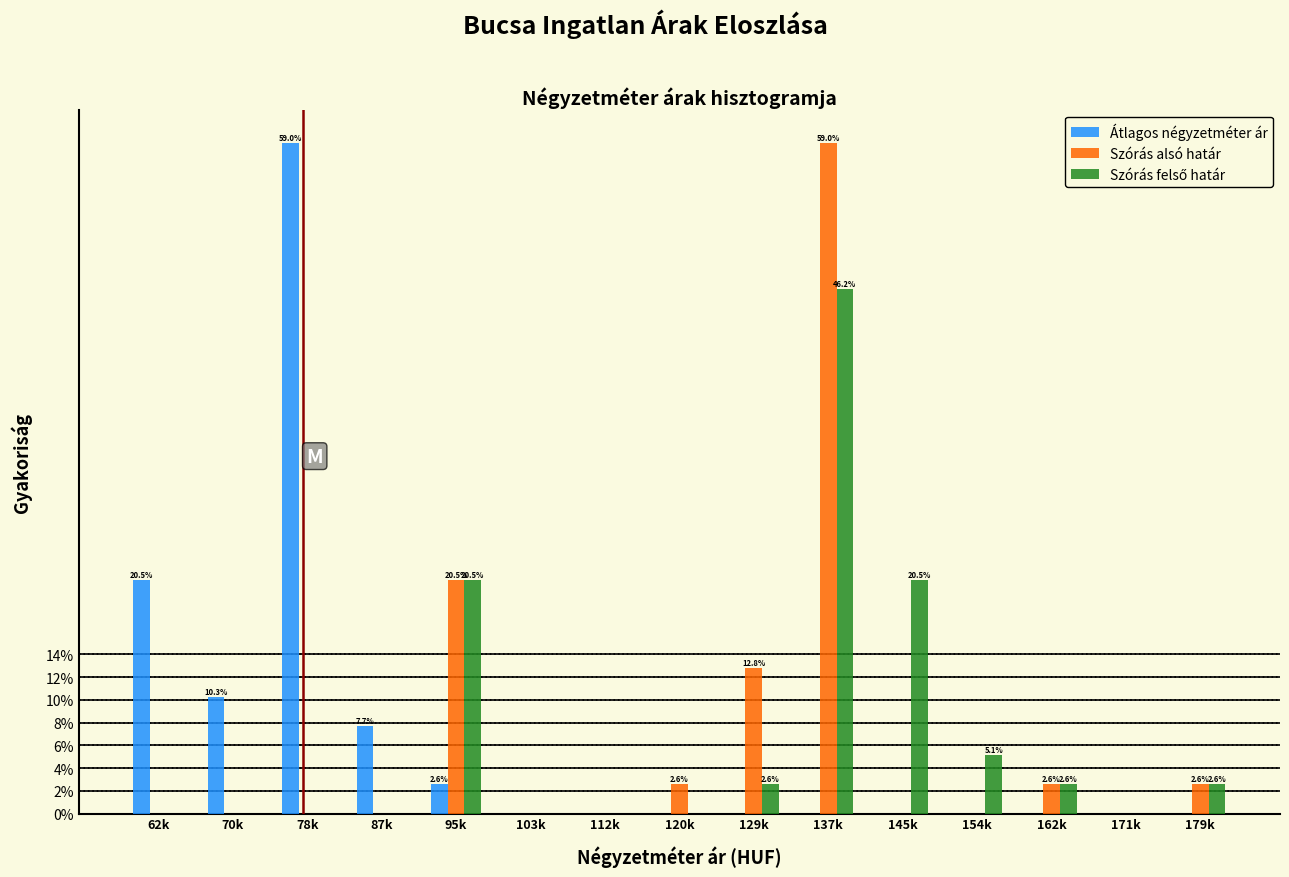

What is the maximum value for Átlagos négyzetméter ár?

59.0